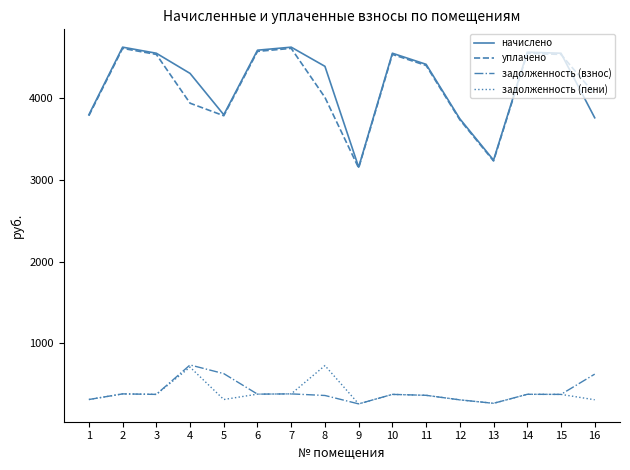

What is the total value across all series at 7?

9988.9